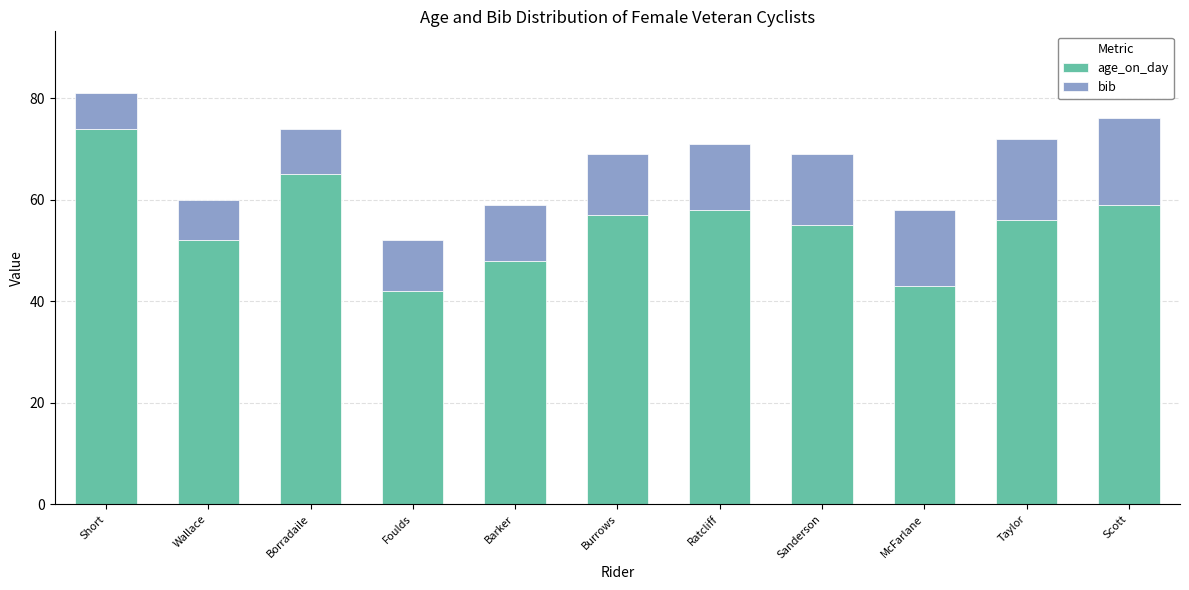

What is the difference between the age_on_day values at Short and Sanderson?

19